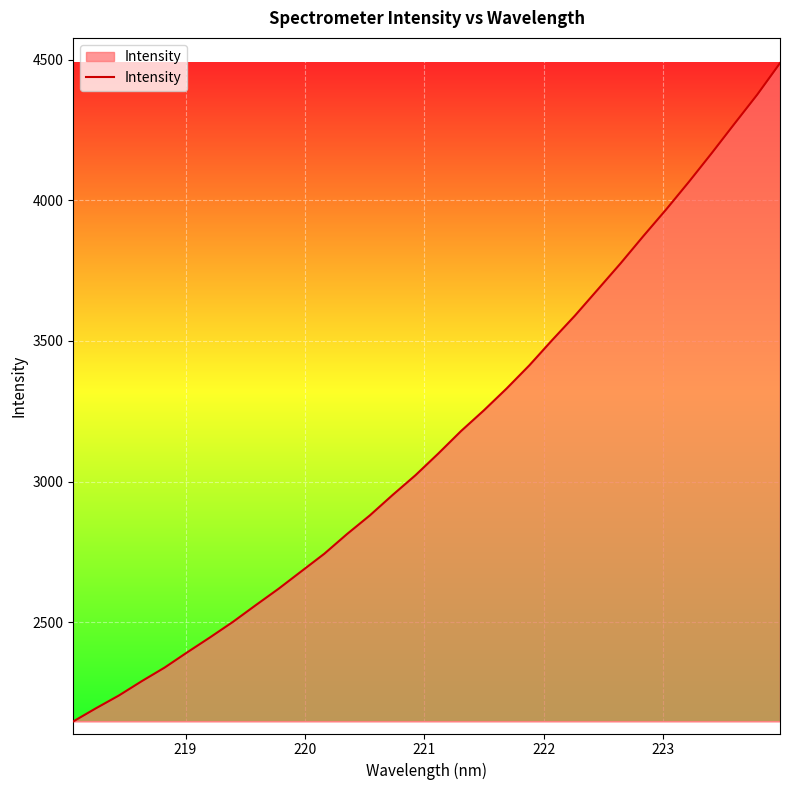

What is the difference between the maximum and minimum values?

2340.1